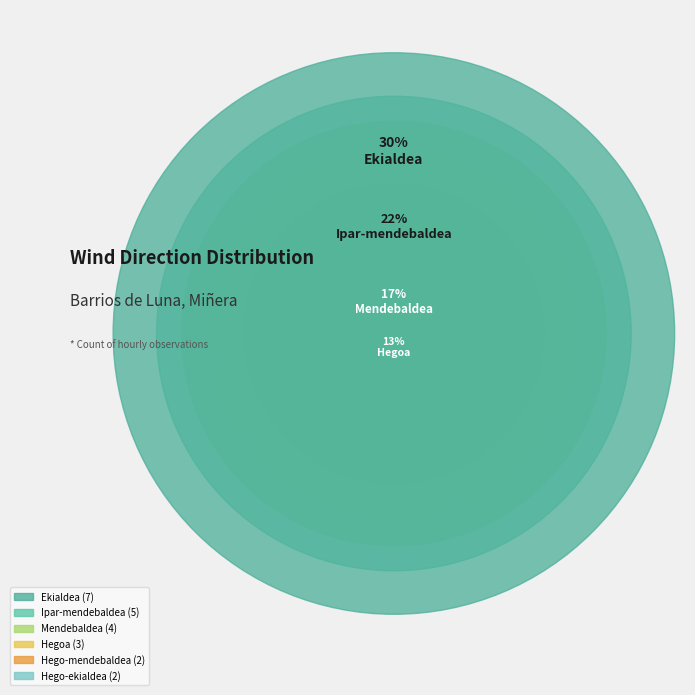

To the nearest percent, what portion does Hego-ekialdea represent?

9%